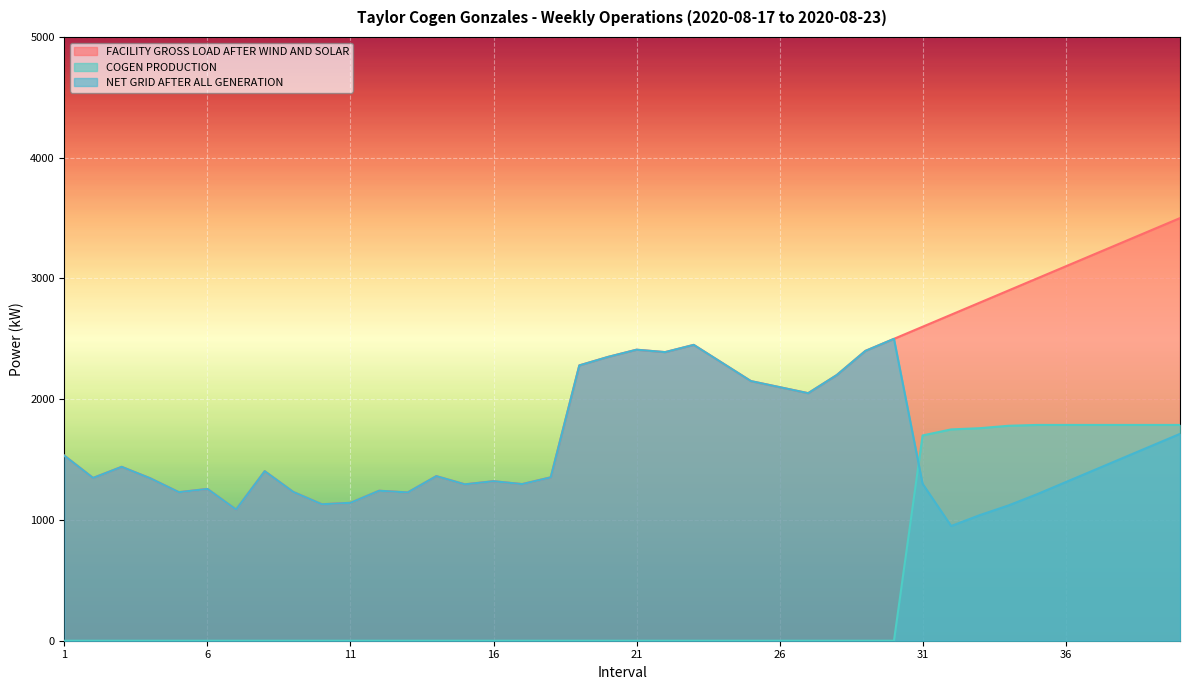

Reading left to right, what are all the values shown in this chart?

FACILITY GROSS LOAD AFTER WIND AND SOLAR: 1=1532	2=1348	3=1440	4=1345	5=1230	6=1257	7=1086	8=1404	9=1232	10=1130	11=1142	12=1242	13=1228	14=1363	15=1295	16=1321	17=1297	18=1353	19=2280	20=2350	21=2410	22=2390	23=2450	24=2300	25=2150	26=2100	27=2050	28=2200	29=2400	30=2500	31=2600	32=2700	33=2800	34=2900	35=3000	36=3100	37=3200	38=3300	39=3400	40=3500
COGEN PRODUCTION: 1=0	2=0	3=0	4=0	5=0	6=0	7=0	8=0	9=0	10=0	11=0	12=0	13=0	14=0	15=0	16=0	17=0	18=0	19=0	20=0	21=0	22=0	23=0	24=0	25=0	26=0	27=0	28=0	29=0	30=0	31=1700	32=1750	33=1760	34=1780	35=1787	36=1787	37=1787	38=1787	39=1787	40=1787
NET GRID AFTER ALL GENERATION: 1=1532	2=1348	3=1440	4=1345	5=1230	6=1257	7=1086	8=1404	9=1232	10=1130	11=1142	12=1242	13=1228	14=1363	15=1295	16=1321	17=1297	18=1353	19=2280	20=2350	21=2410	22=2390	23=2450	24=2300	25=2150	26=2100	27=2050	28=2200	29=2400	30=2500	31=1300	32=950	33=1040	34=1120	35=1213	36=1313	37=1413	38=1513	39=1613	40=1713